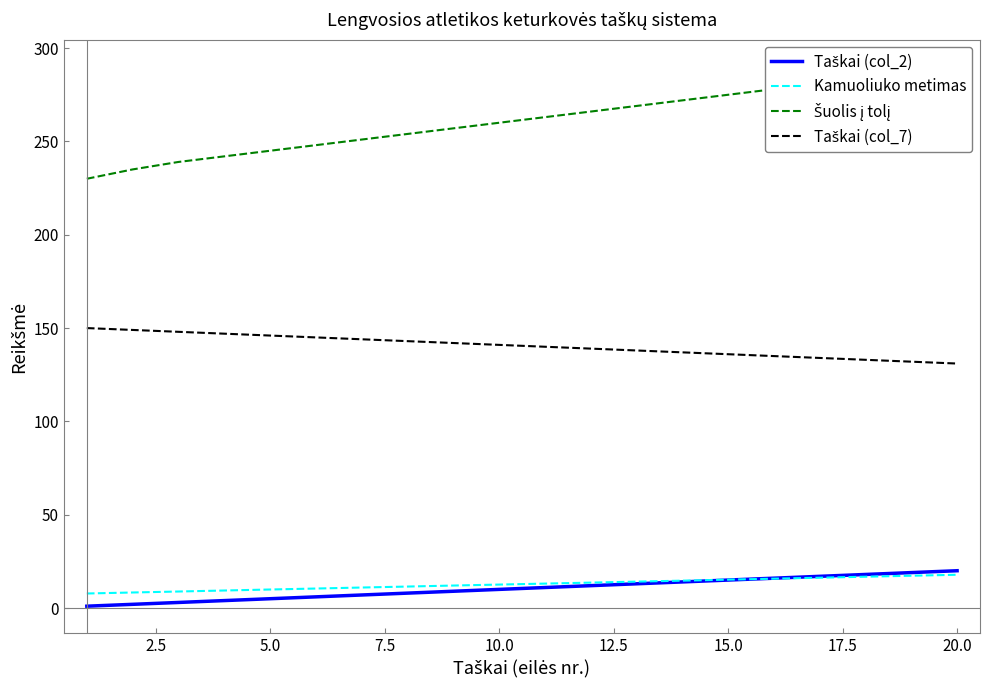

What is the average value of the Taškai (col_2) series?

10.5